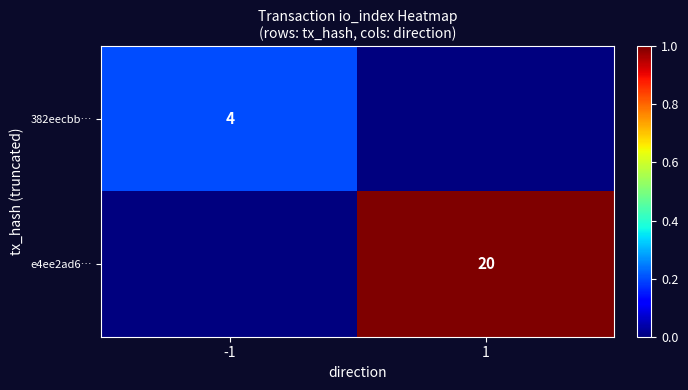

Which label corresponds to the smallest value in the chart?

1